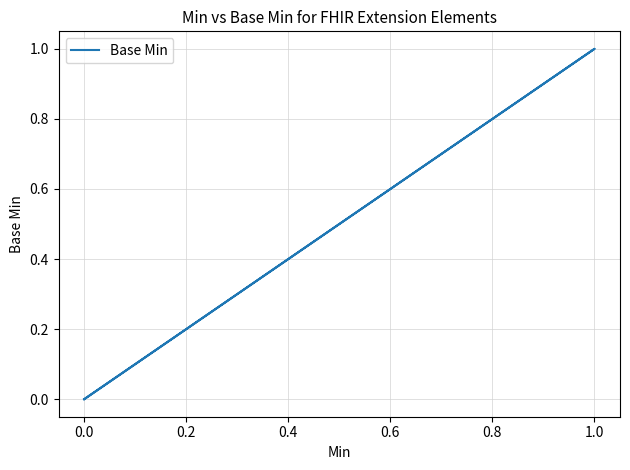

Is it true that the value at 0.0 is 0?

False